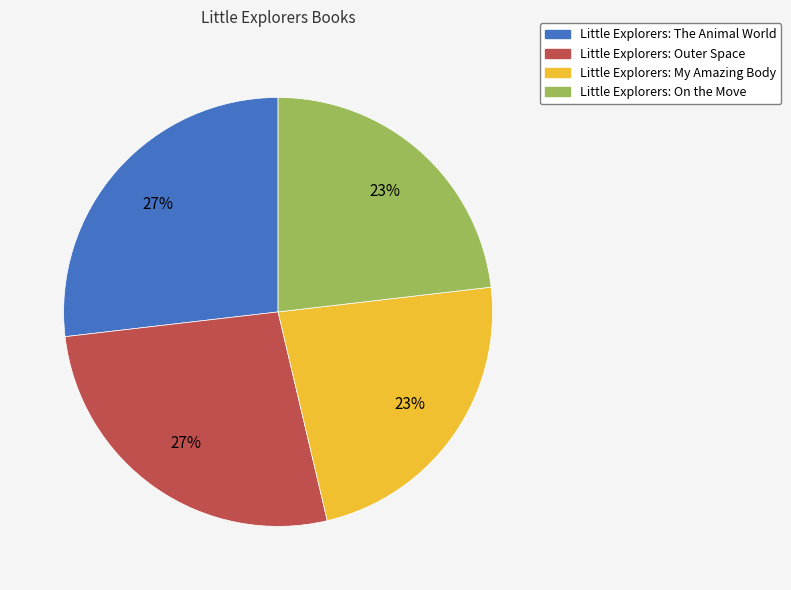

Combined, do Little Explorers: The Animal World and Little Explorers: Outer Space account for over 50%?

Yes